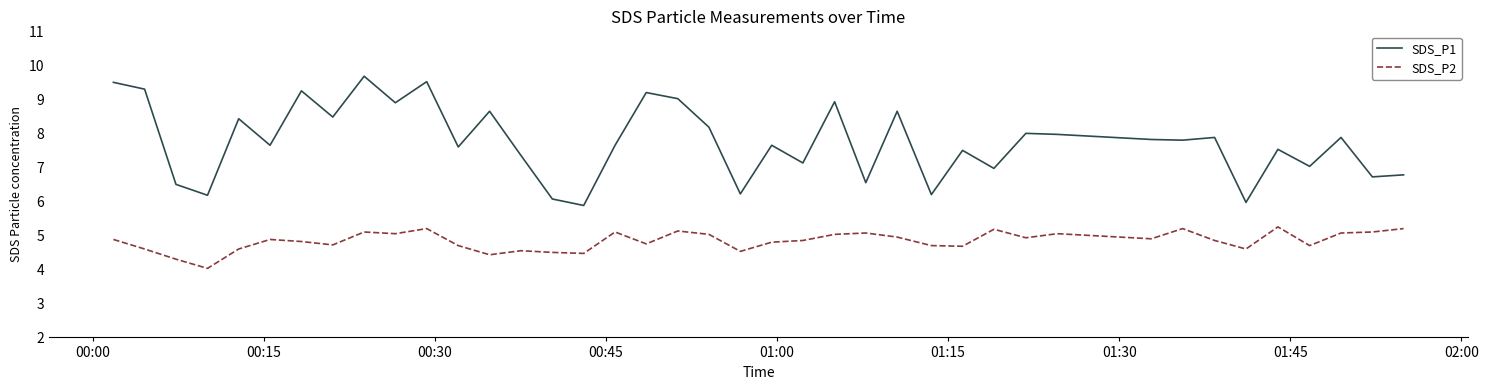

List the series in order of their peak value, lowest first.

SDS_P2, SDS_P1